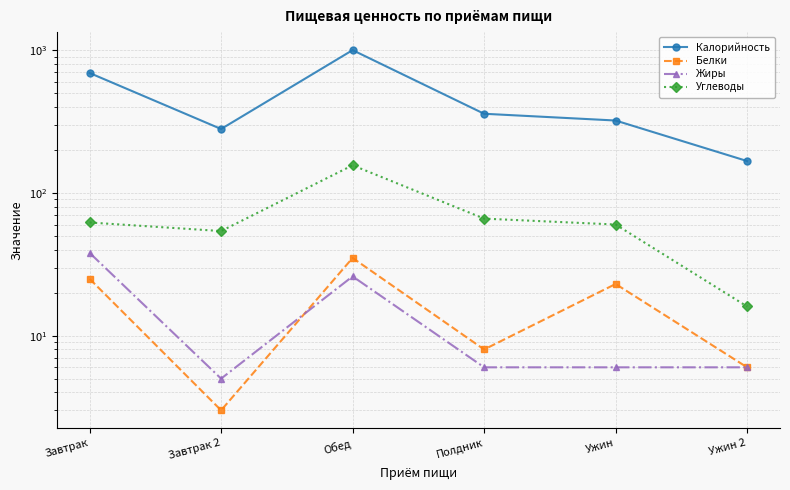

Reading left to right, list all the values displayed in this chart.

Калорийность: Завтрак=691	Завтрак 2=280	Обед=999	Полдник=358	Ужин=321	Ужин 2=167
Белки: Завтрак=25	Завтрак 2=3	Обед=35	Полдник=8	Ужин=23	Ужин 2=6
Жиры: Завтрак=38	Завтрак 2=5	Обед=26	Полдник=6	Ужин=6	Ужин 2=6
Углеводы: Завтрак=62	Завтрак 2=54	Обед=156	Полдник=66	Ужин=60	Ужин 2=16